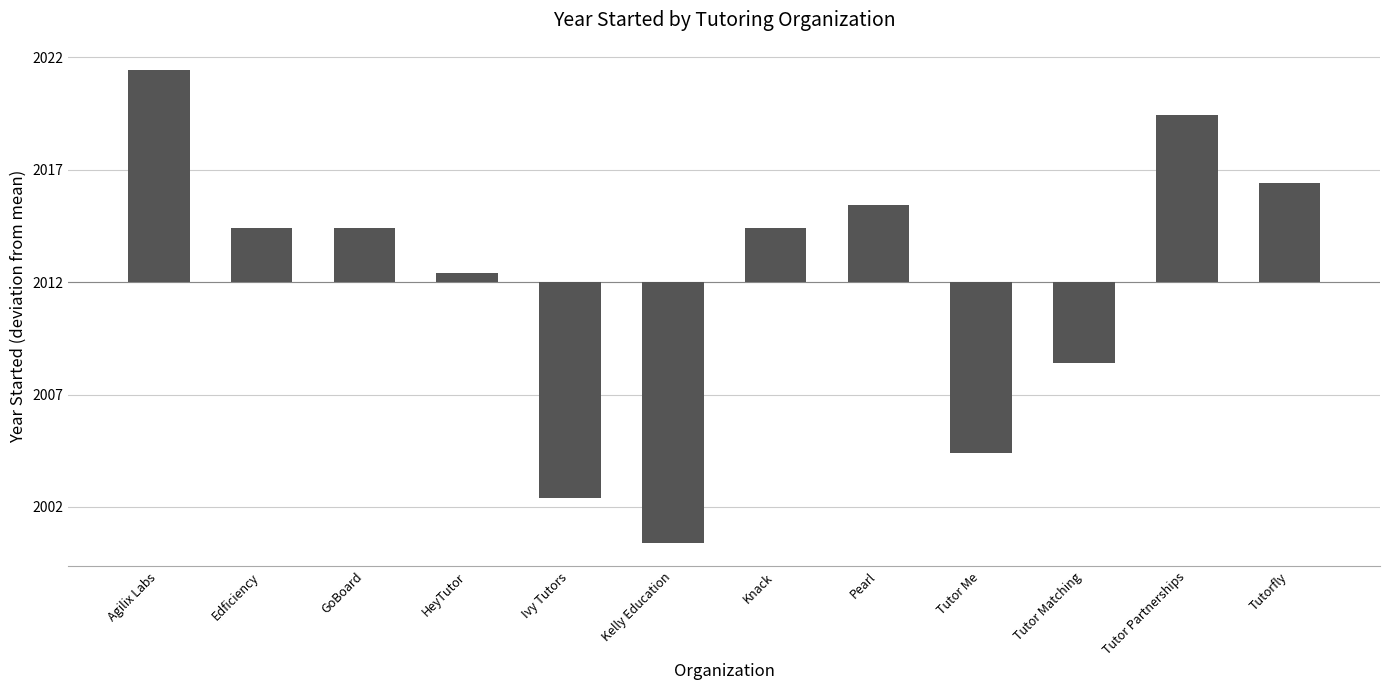

Reading right to left, what are all the values shown in this chart?

Tutorfly=4.4	Tutor Partnerships=7.4	Tutor Matching=-3.6	Tutor Me=-7.6	Pearl=3.4	Knack=2.4	Kelly Education=-11.6	Ivy Tutors=-9.6	HeyTutor=0.4	GoBoard=2.4	Edficiency=2.4	Agilix Labs=9.4